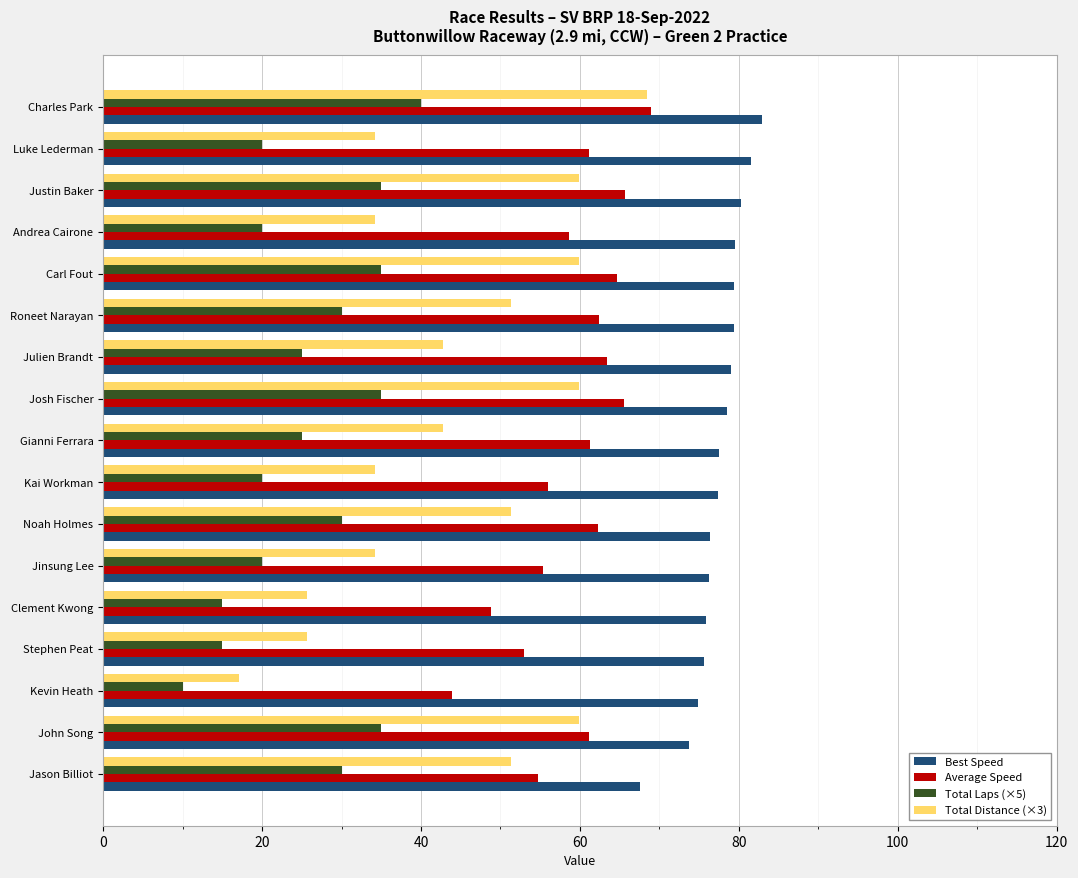

At which category is the sum across all series the highest?

Charles Park